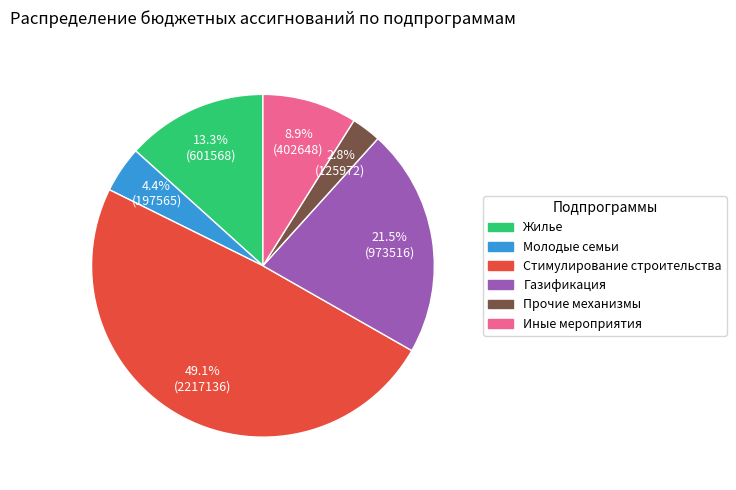

Is there a majority slice in this chart?

No